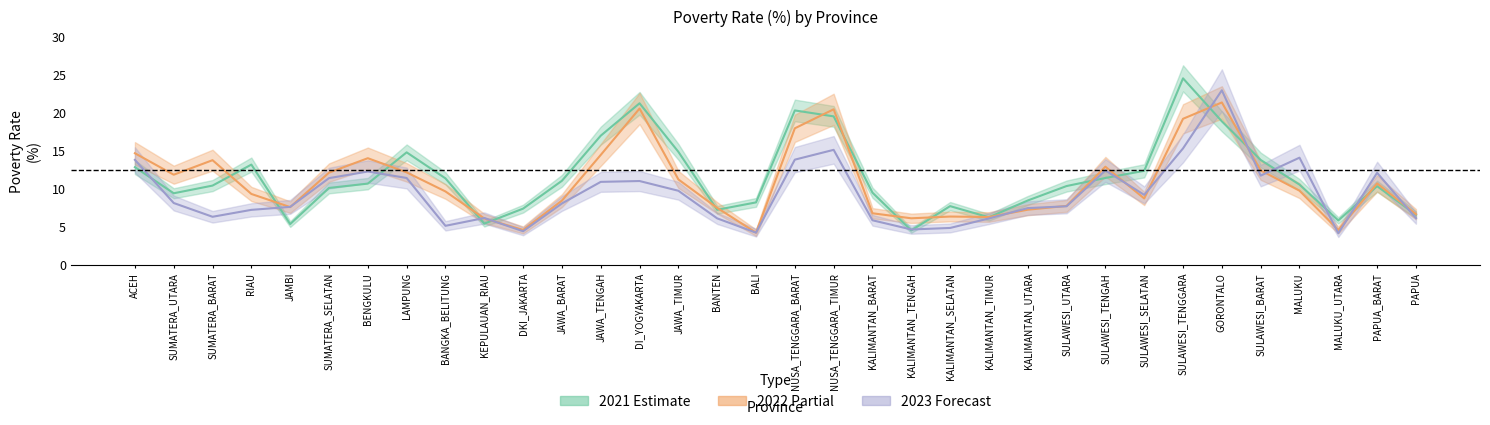

What is the label of the 16th point from the right?

NUSA_TENGGARA_TIMUR